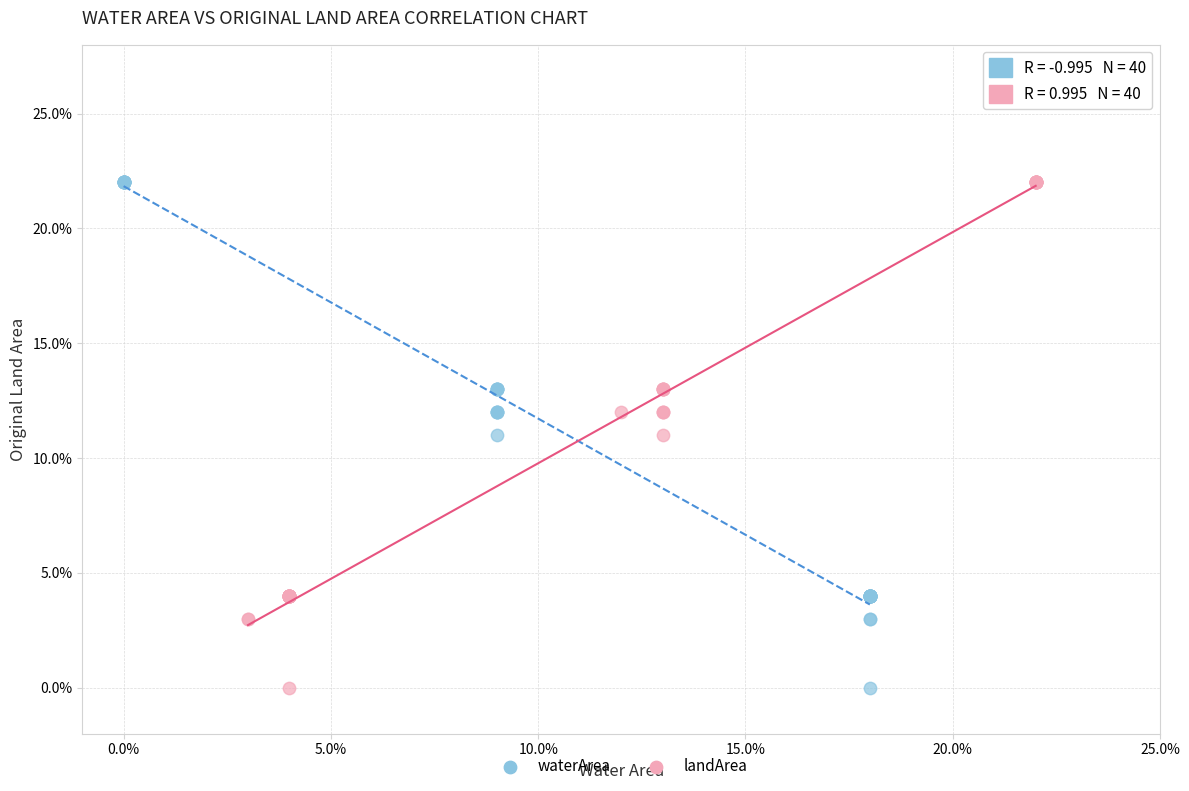

What are all the series names shown in the legend?

waterArea, landArea